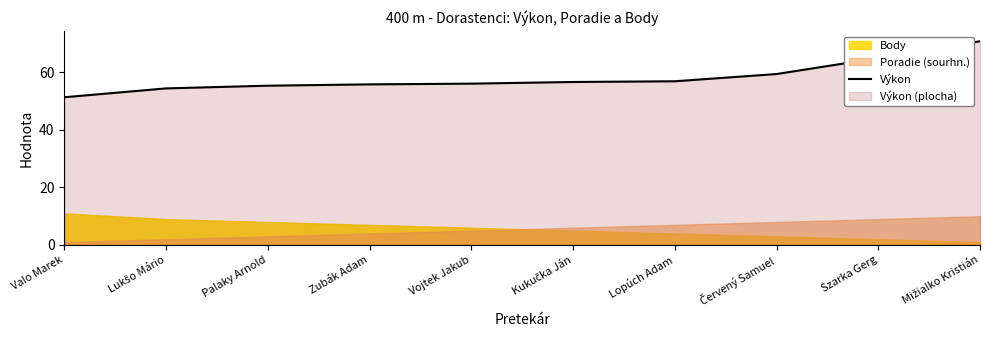

What is the difference between the second highest and minimum values?

13.6